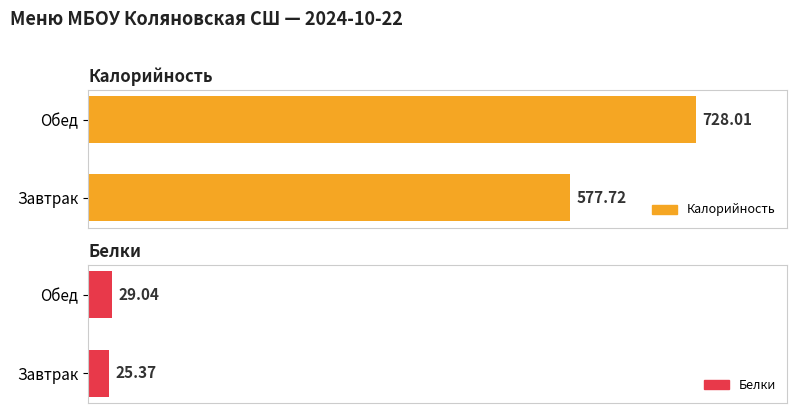

Which series has the largest total across all categories?

Калорийность